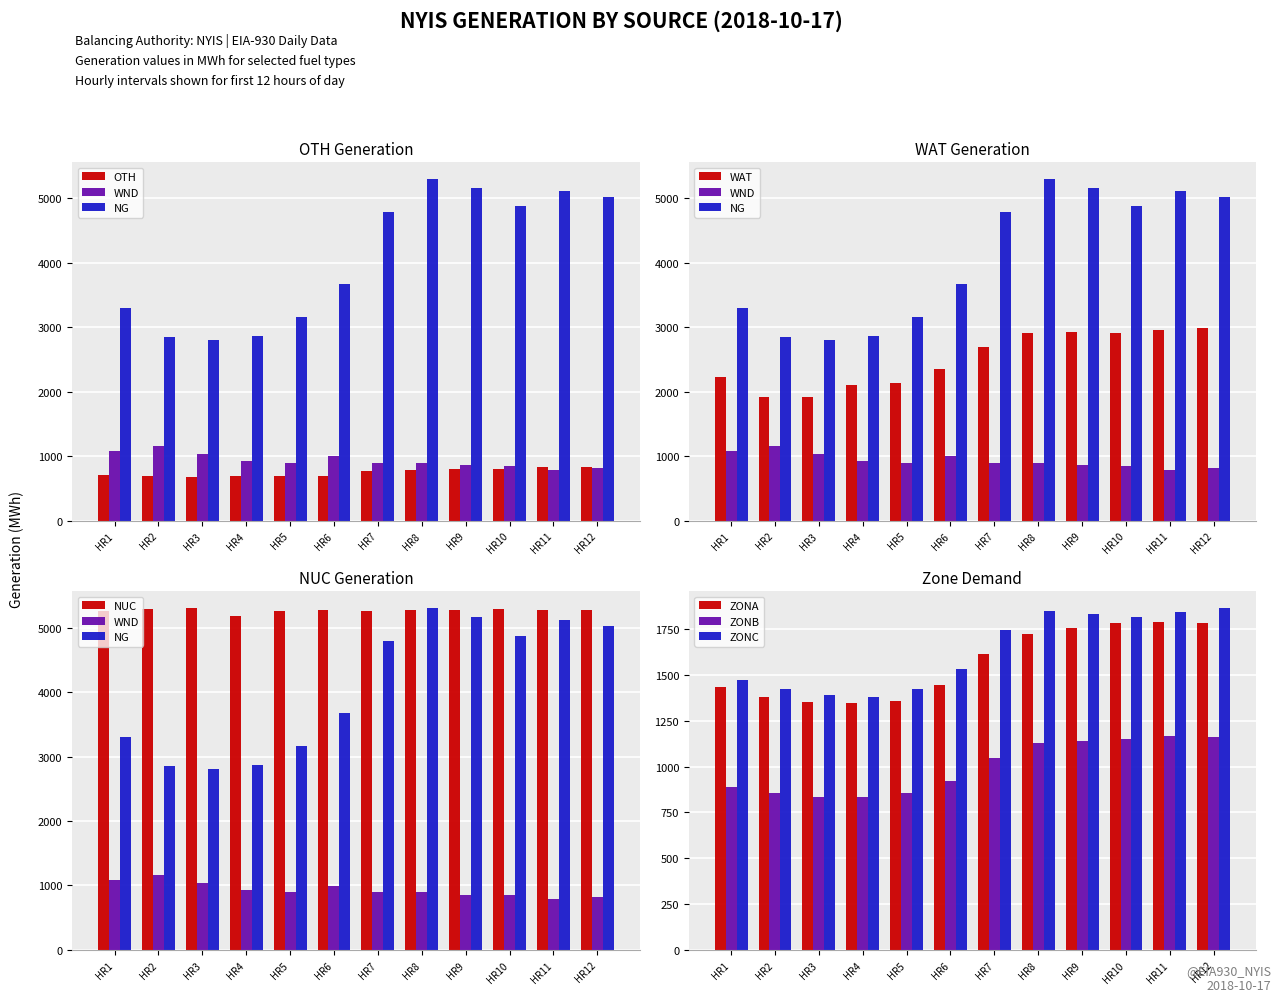

What value does the WND series have at HR1?

1087